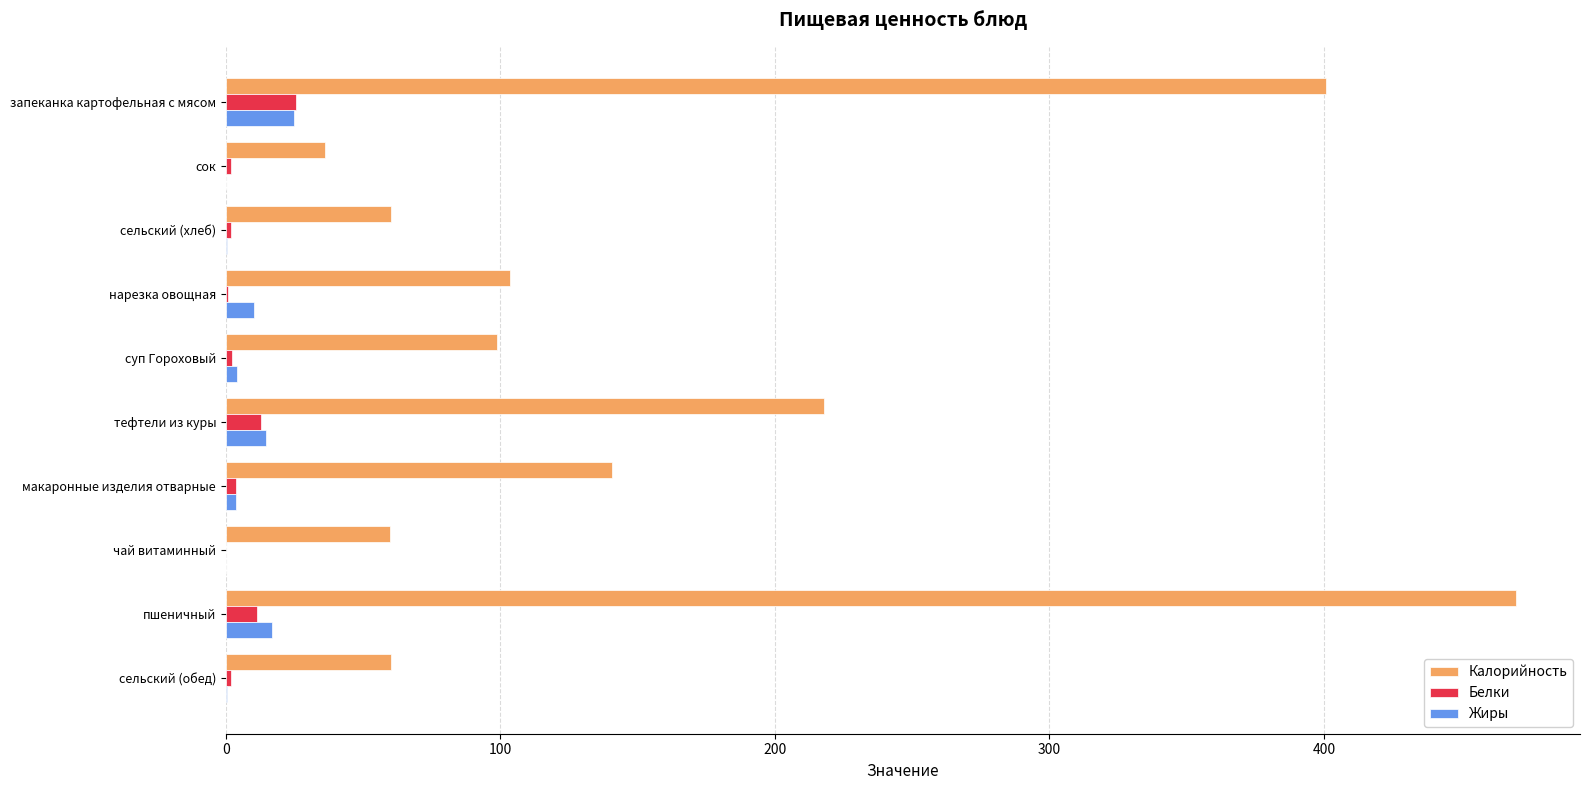

What is the total value across all series at пшеничный?

498.0